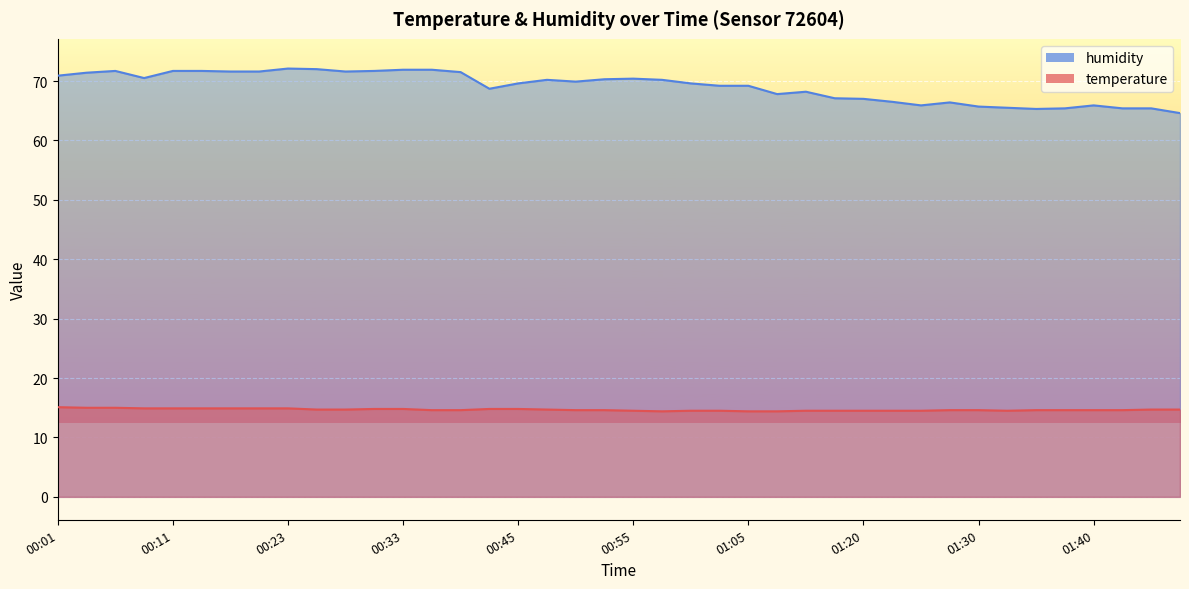

True or false: humidity and temperature intersect in this chart.

False